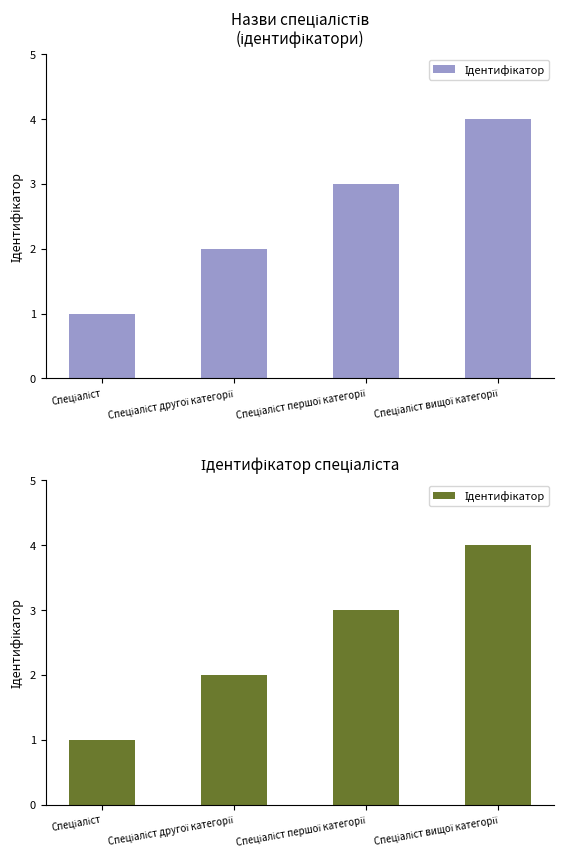

Is it true that the value at Спеціаліст першої категорії is 3?

True